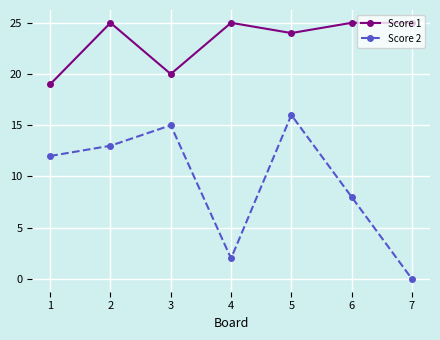

Which series has the largest total across all categories?

Score 1